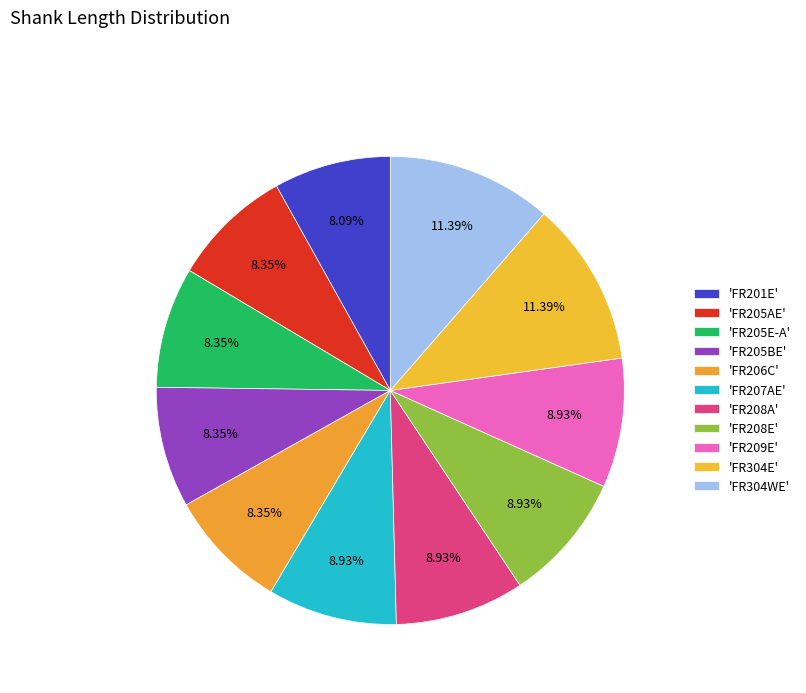

Does any single category account for the majority?

No